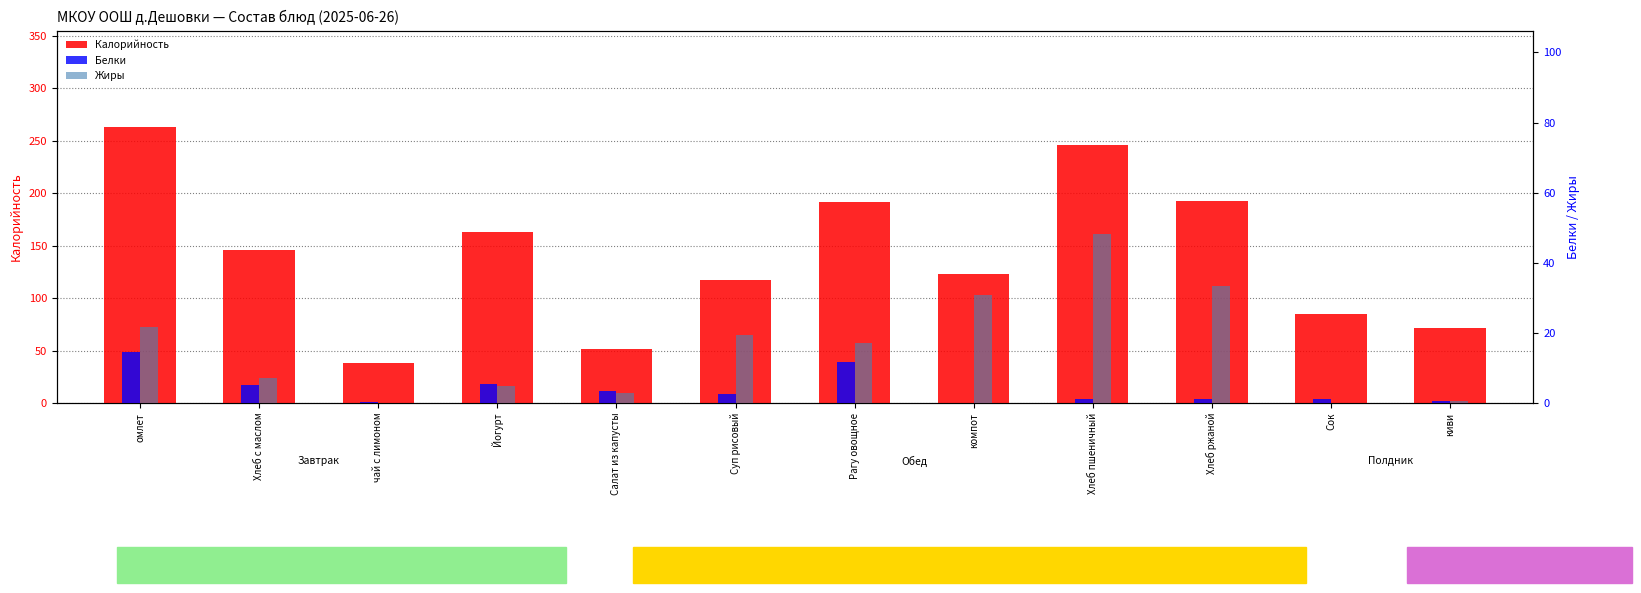

Which series has the widest spread of values?

Калорийность